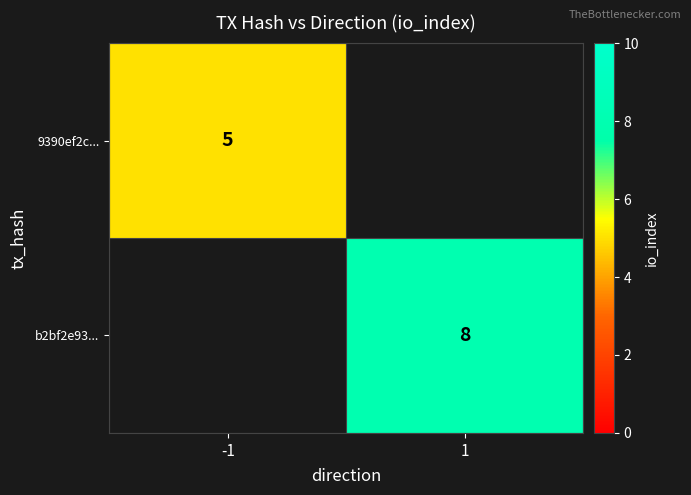

The value of b2bf2e93... at 1 is 8. True or false?

True